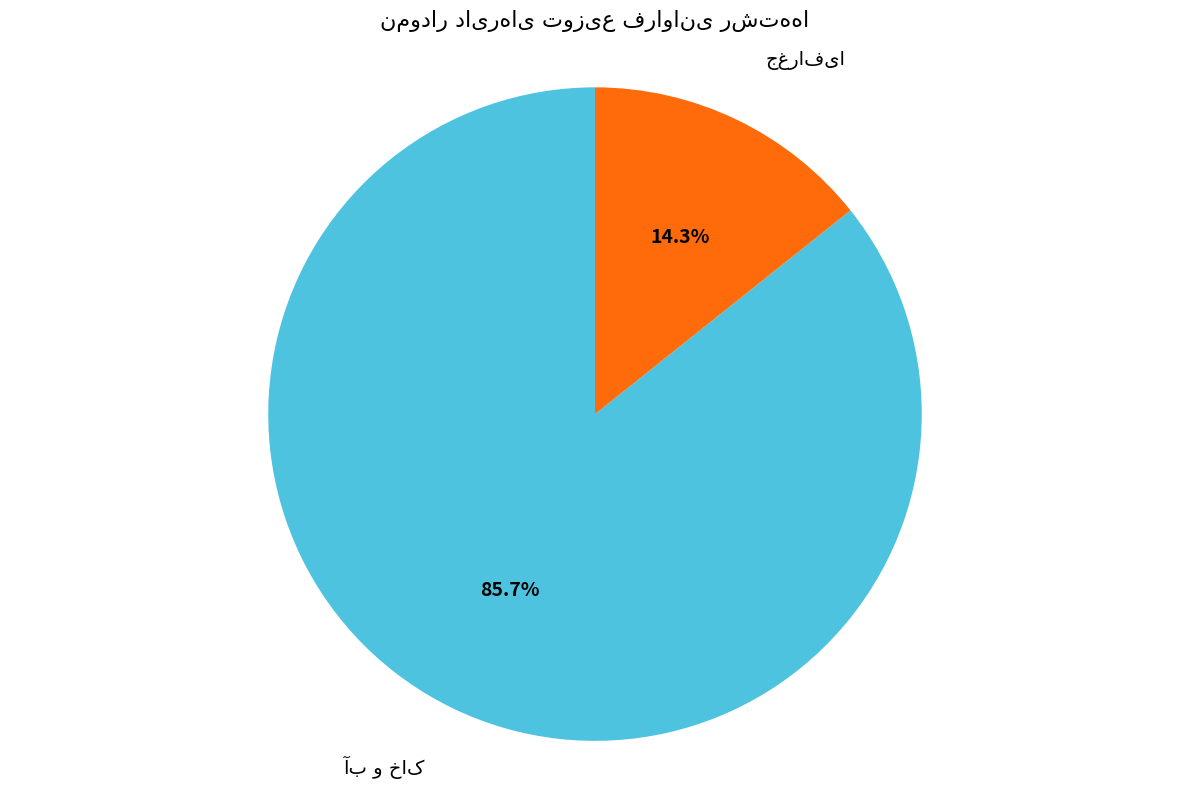

Is there a majority slice in this chart?

Yes